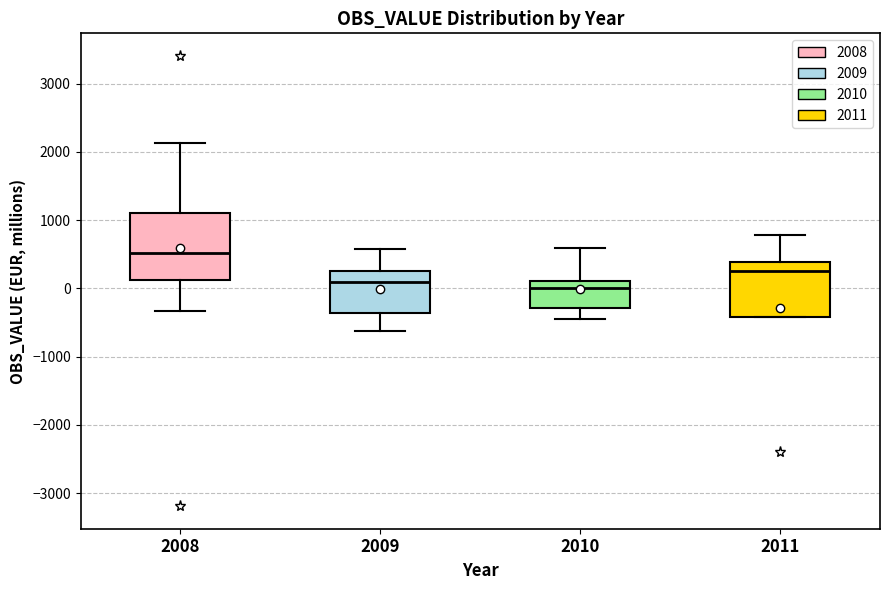

Reading left to right, read every box against the y-axis: the position of its median line, the range the box covers, and the ends of its whiskers. The values are not printed on the chart, so give them approximately, as read against the axis.

2008: median 500, box 100 to 1100, whiskers -300 to 2100
2009: median 100, box -400 to 300, whiskers -600 to 600
2010: median 0, box -300 to 100, whiskers -500 to 600
2011: median 200, box -400 to 400, whiskers -400 to 800